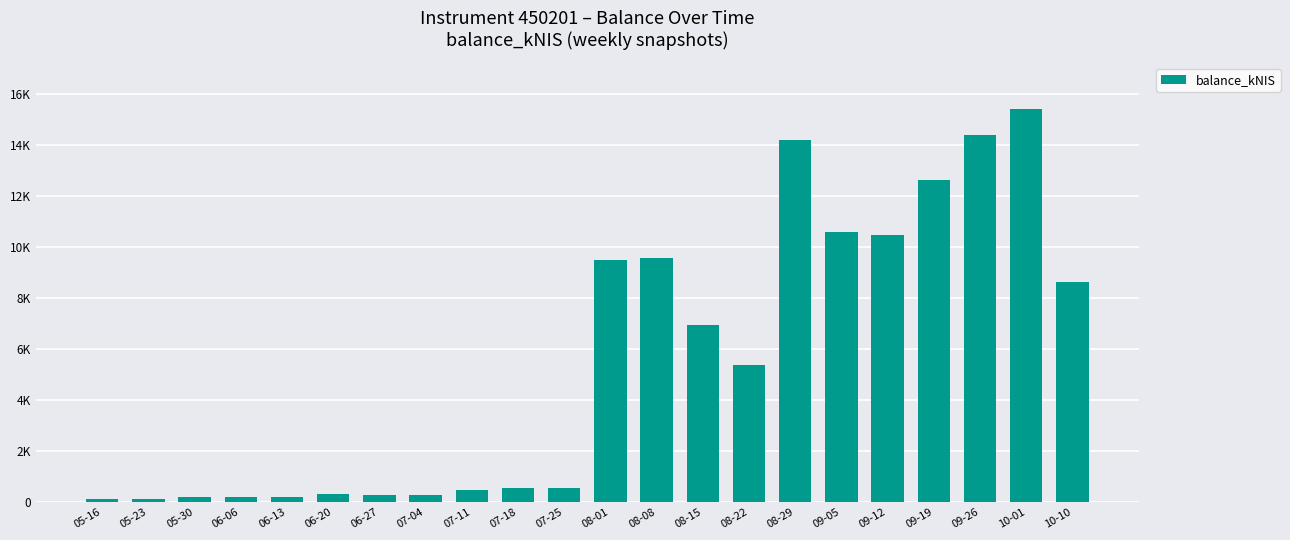

Are the bars horizontal?

No